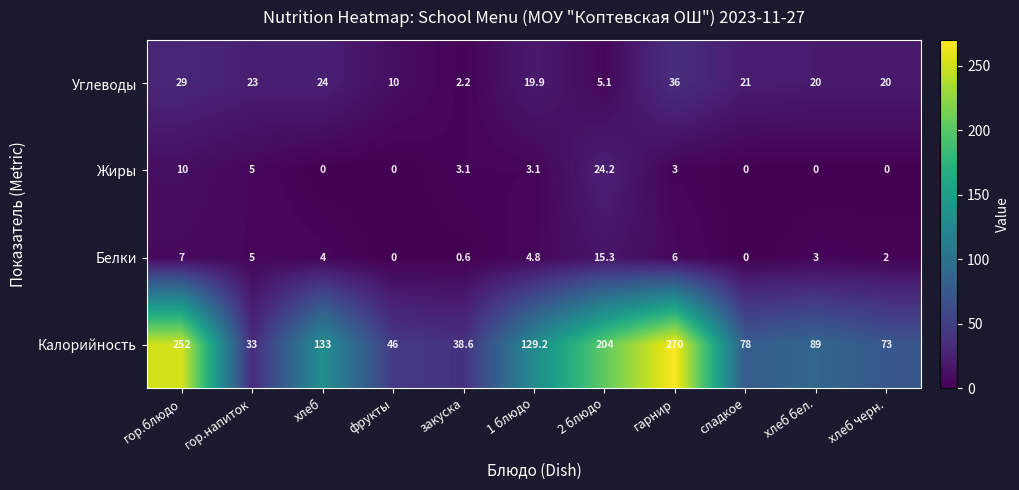

Rank the series by their maximum value, from lowest to highest.

Белки, Жиры, Углеводы, Калорийность